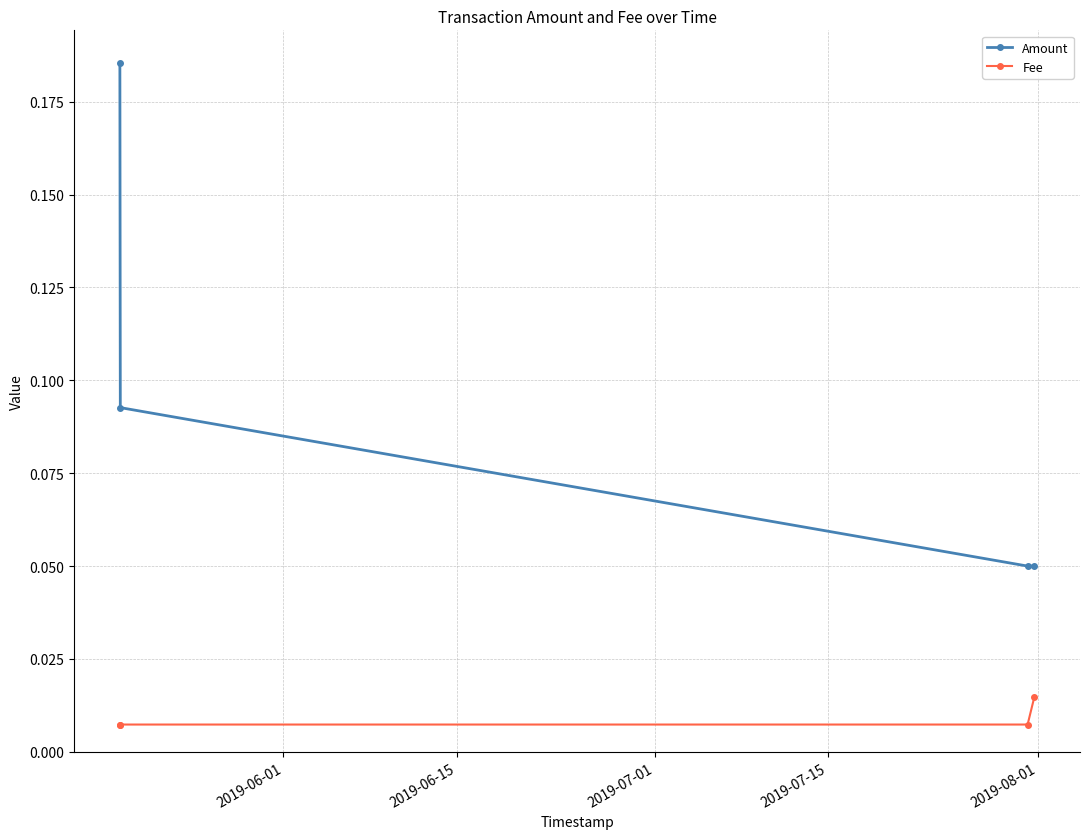

Which series has the largest range (max minus min)?

Amount